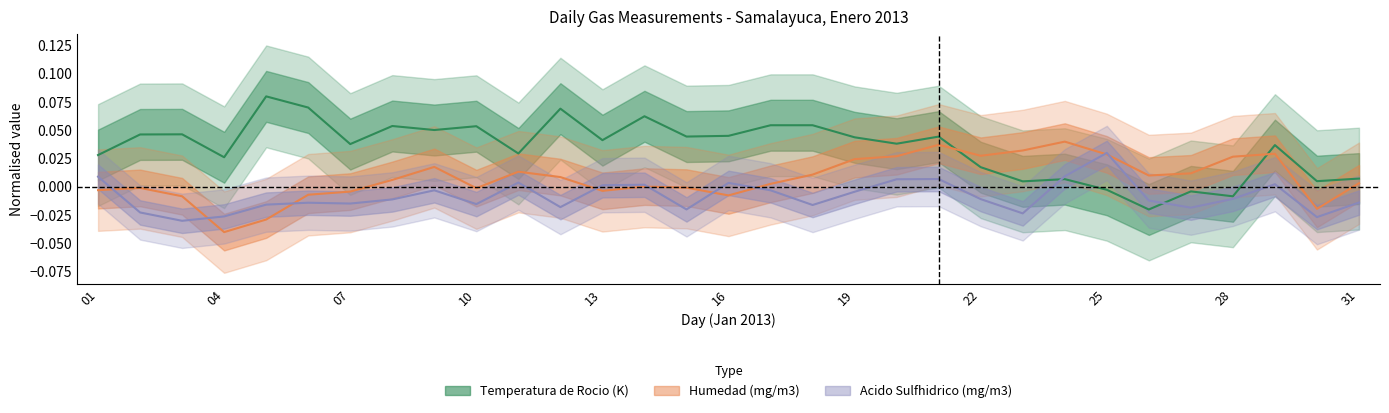

Is the value of Temperatura de Rocio (K) at 20 greater than the value of Humedad (mg/m3) at 11?

Yes